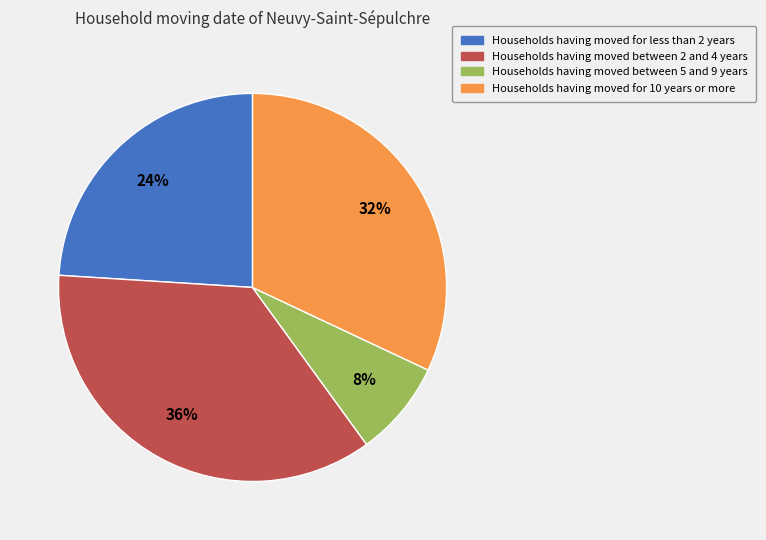

To the nearest percent, what is the average slice percentage?

25%